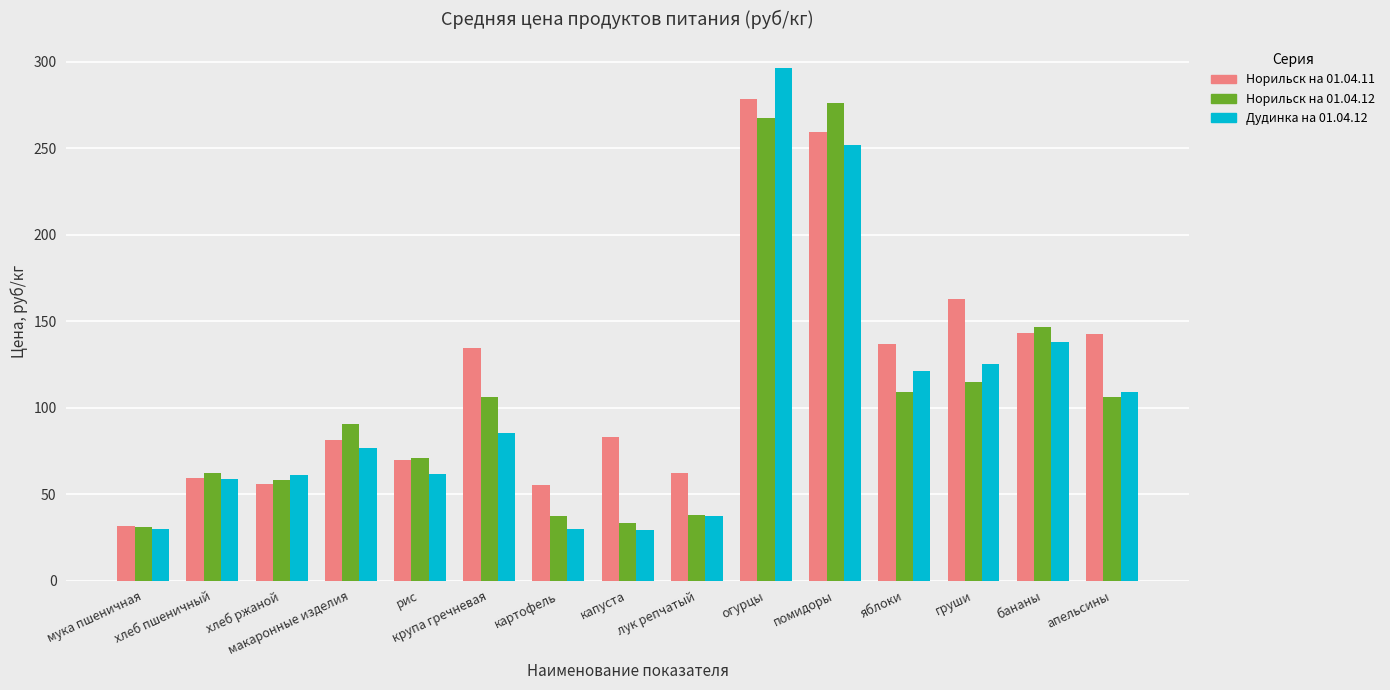

What is the average value of the Норильск на 01.04.11 series?

117.0